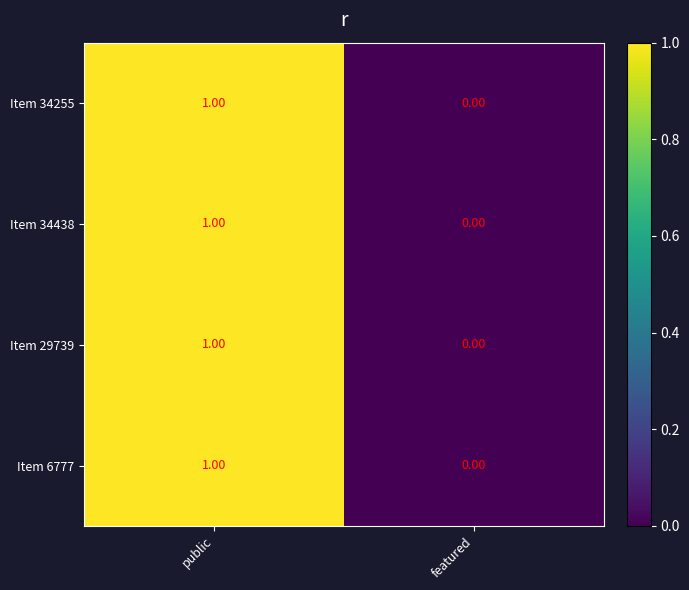

Where is Item 34255 nearest to the value 0?

featured